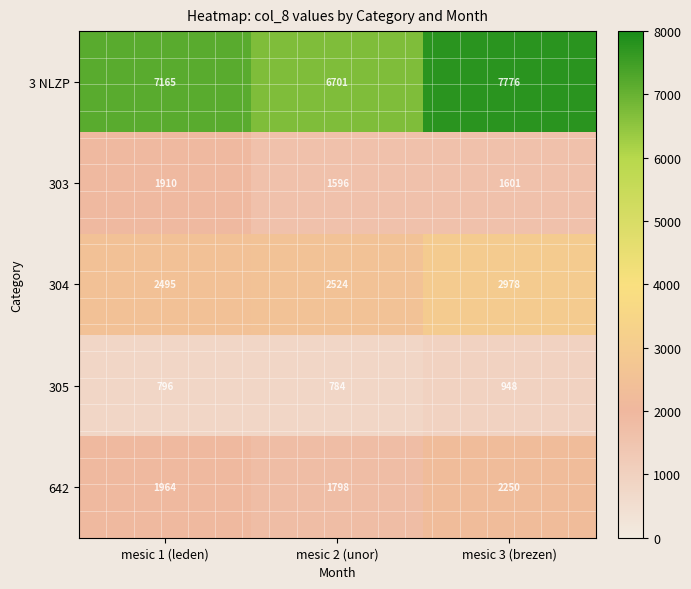

What is the minimum value for 3 NLZP?

6701